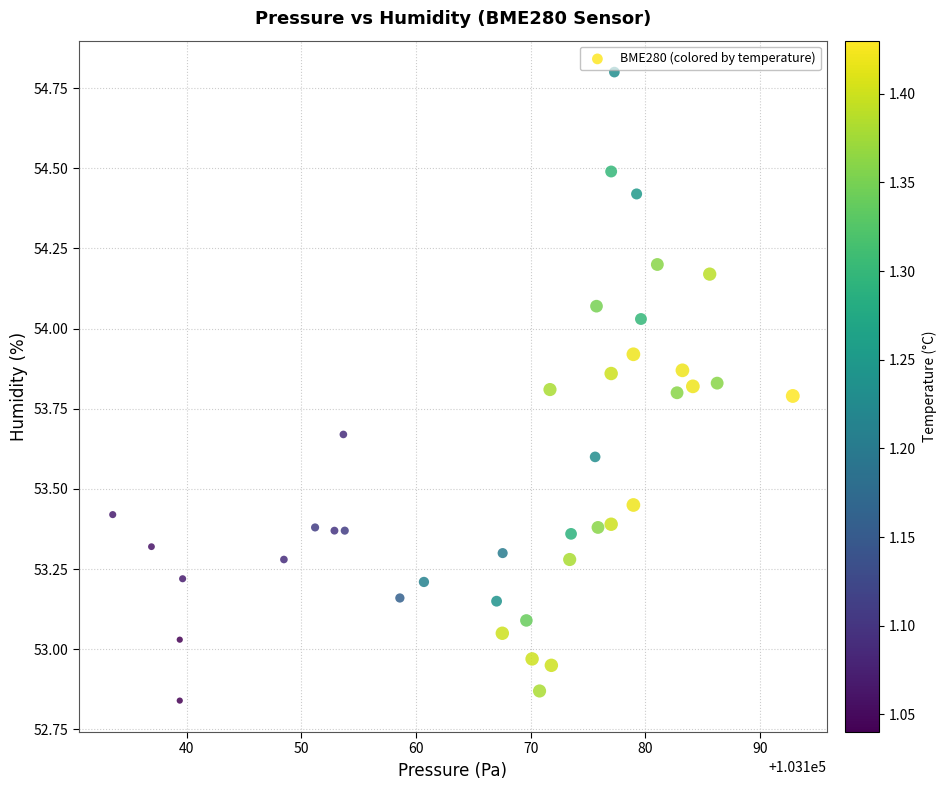

What is the range of Y values (max minus min)?

2.0